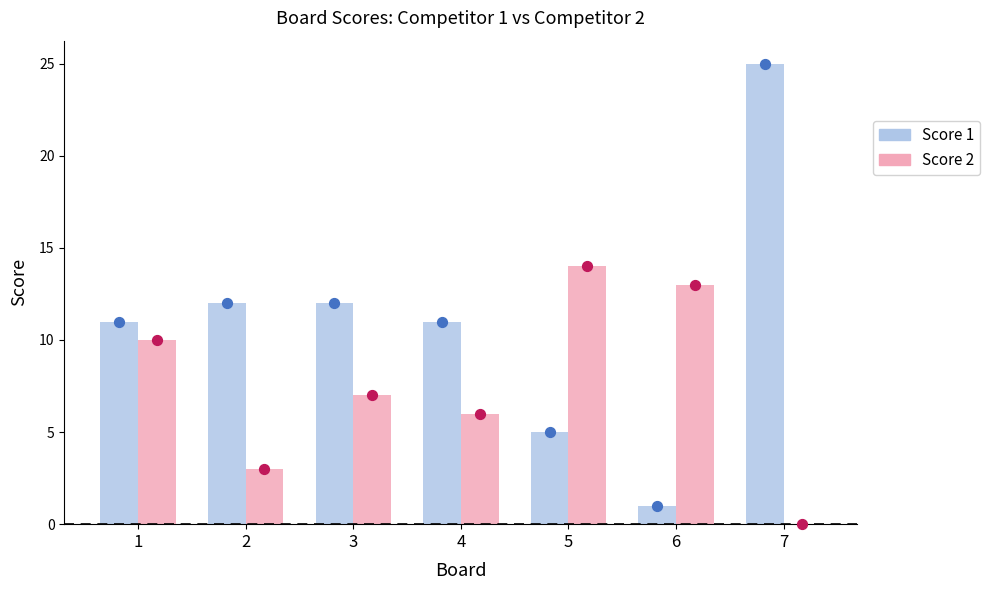

Which series reaches the minimum Y coordinate?

Score 2